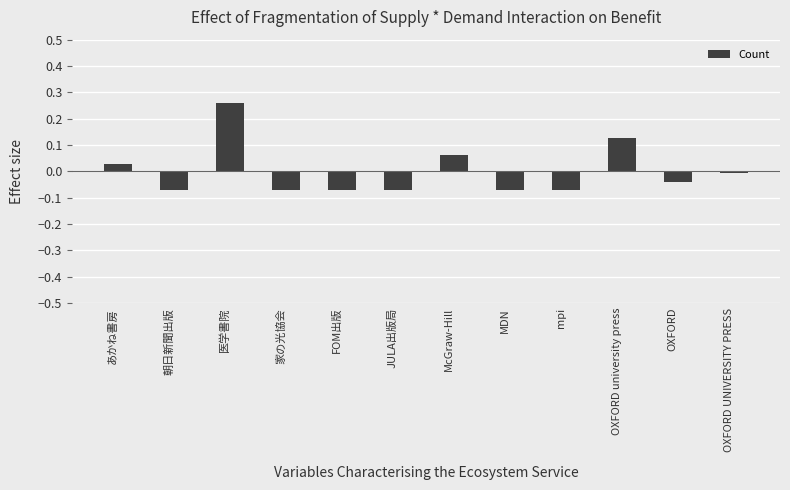

What position from the right is OXFORD UNIVERSITY PRESS?

1